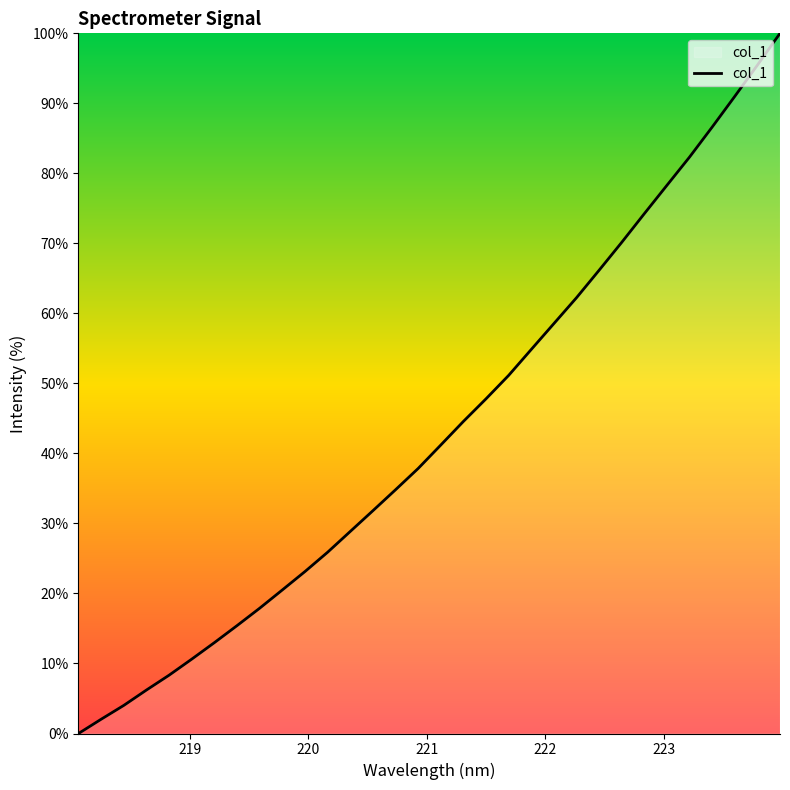

What is the difference between the second highest and second lowest values?

93.4